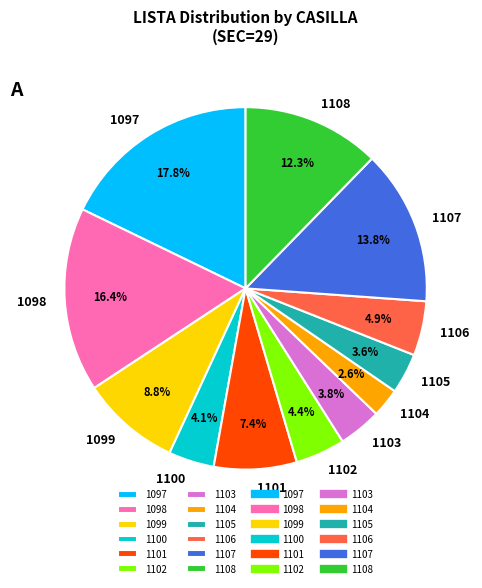

To the nearest percent, what percentage of the pie is 1108?

12%